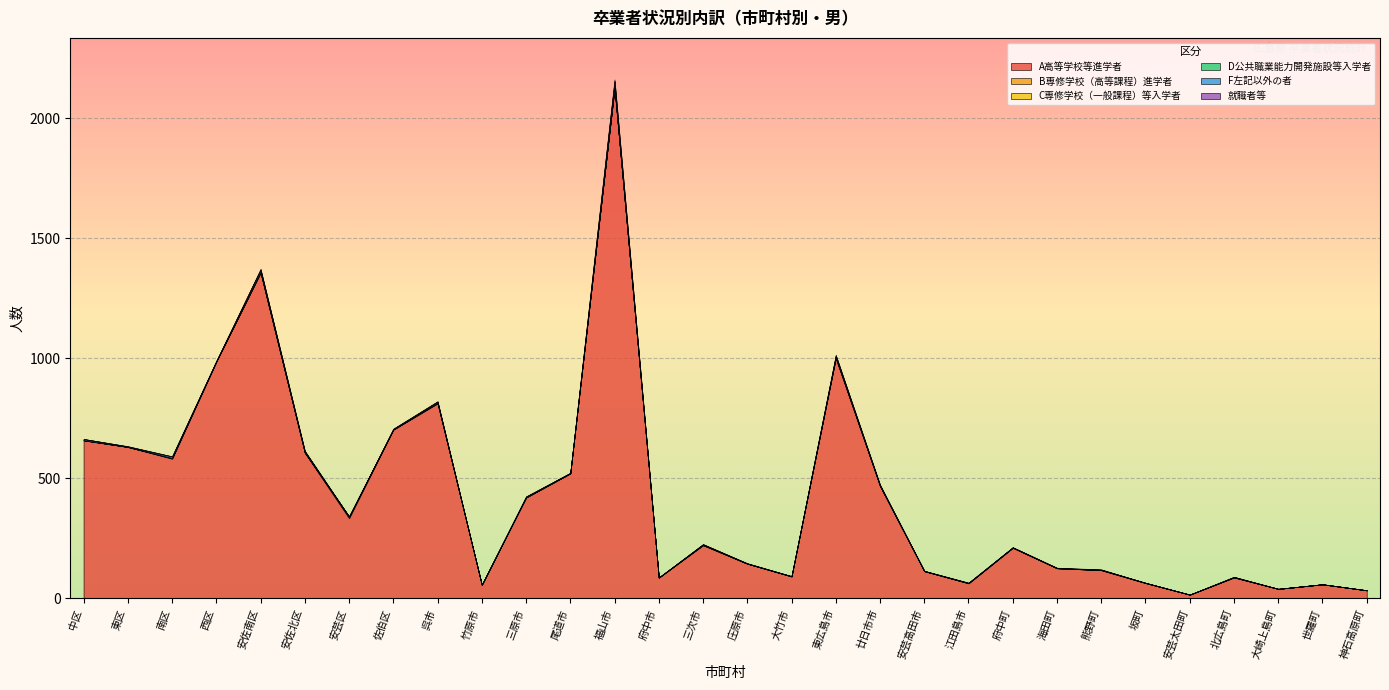

How many lines are shown in the chart?

6